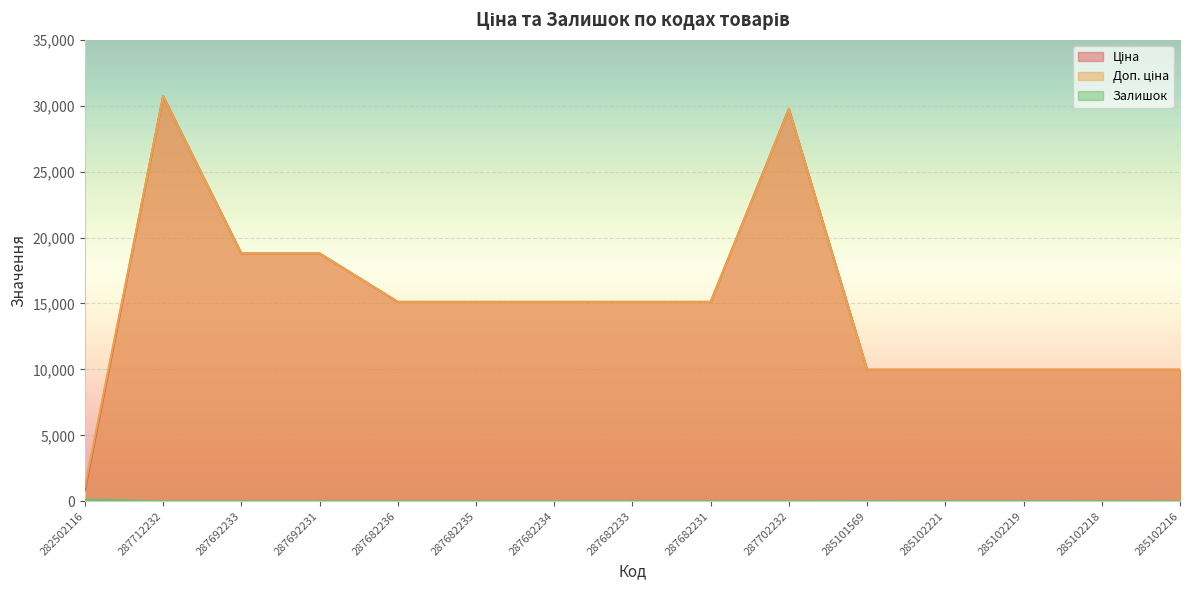

At how many categories does at least one series exceed 4826?

14